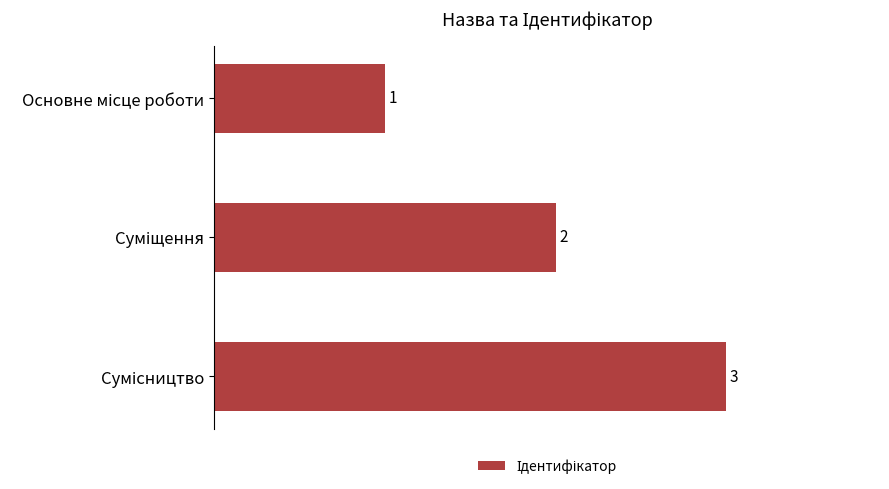

Count the values in the range 1 to 3.

3